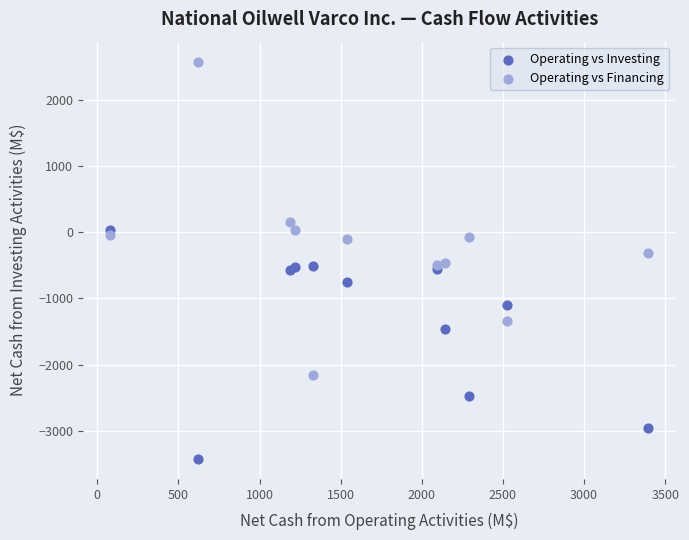

Which series has the widest spread of Y values?

Operating vs Financing